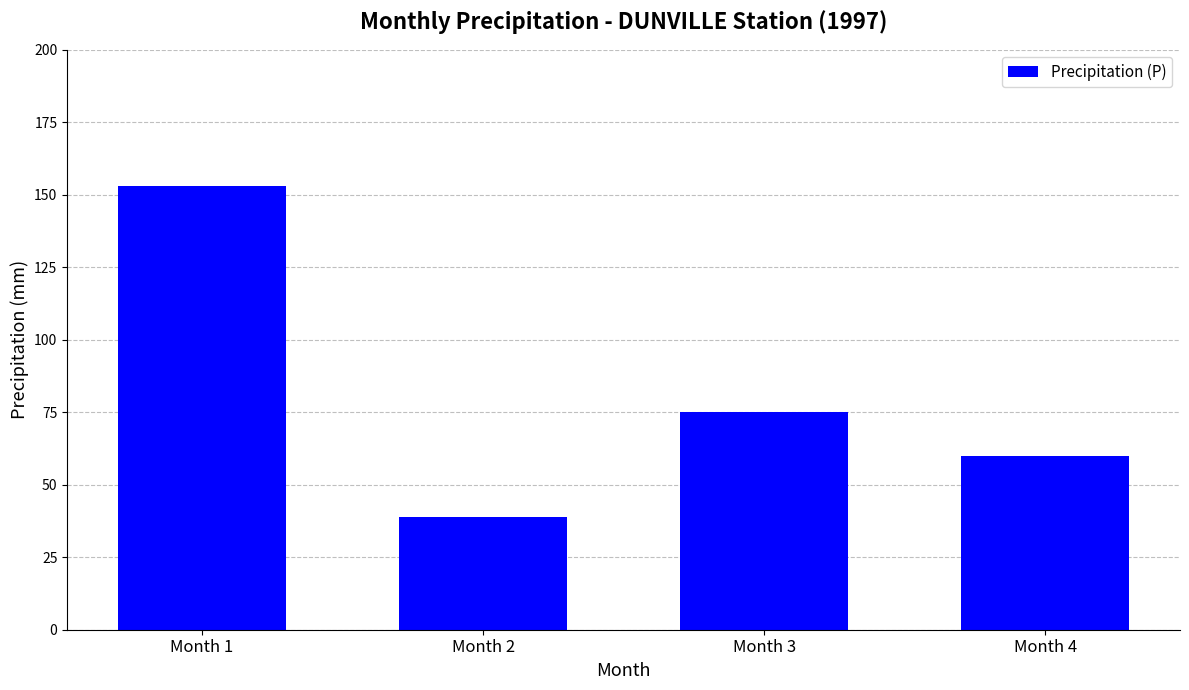

The value at Month 2 is 39. True or false?

True